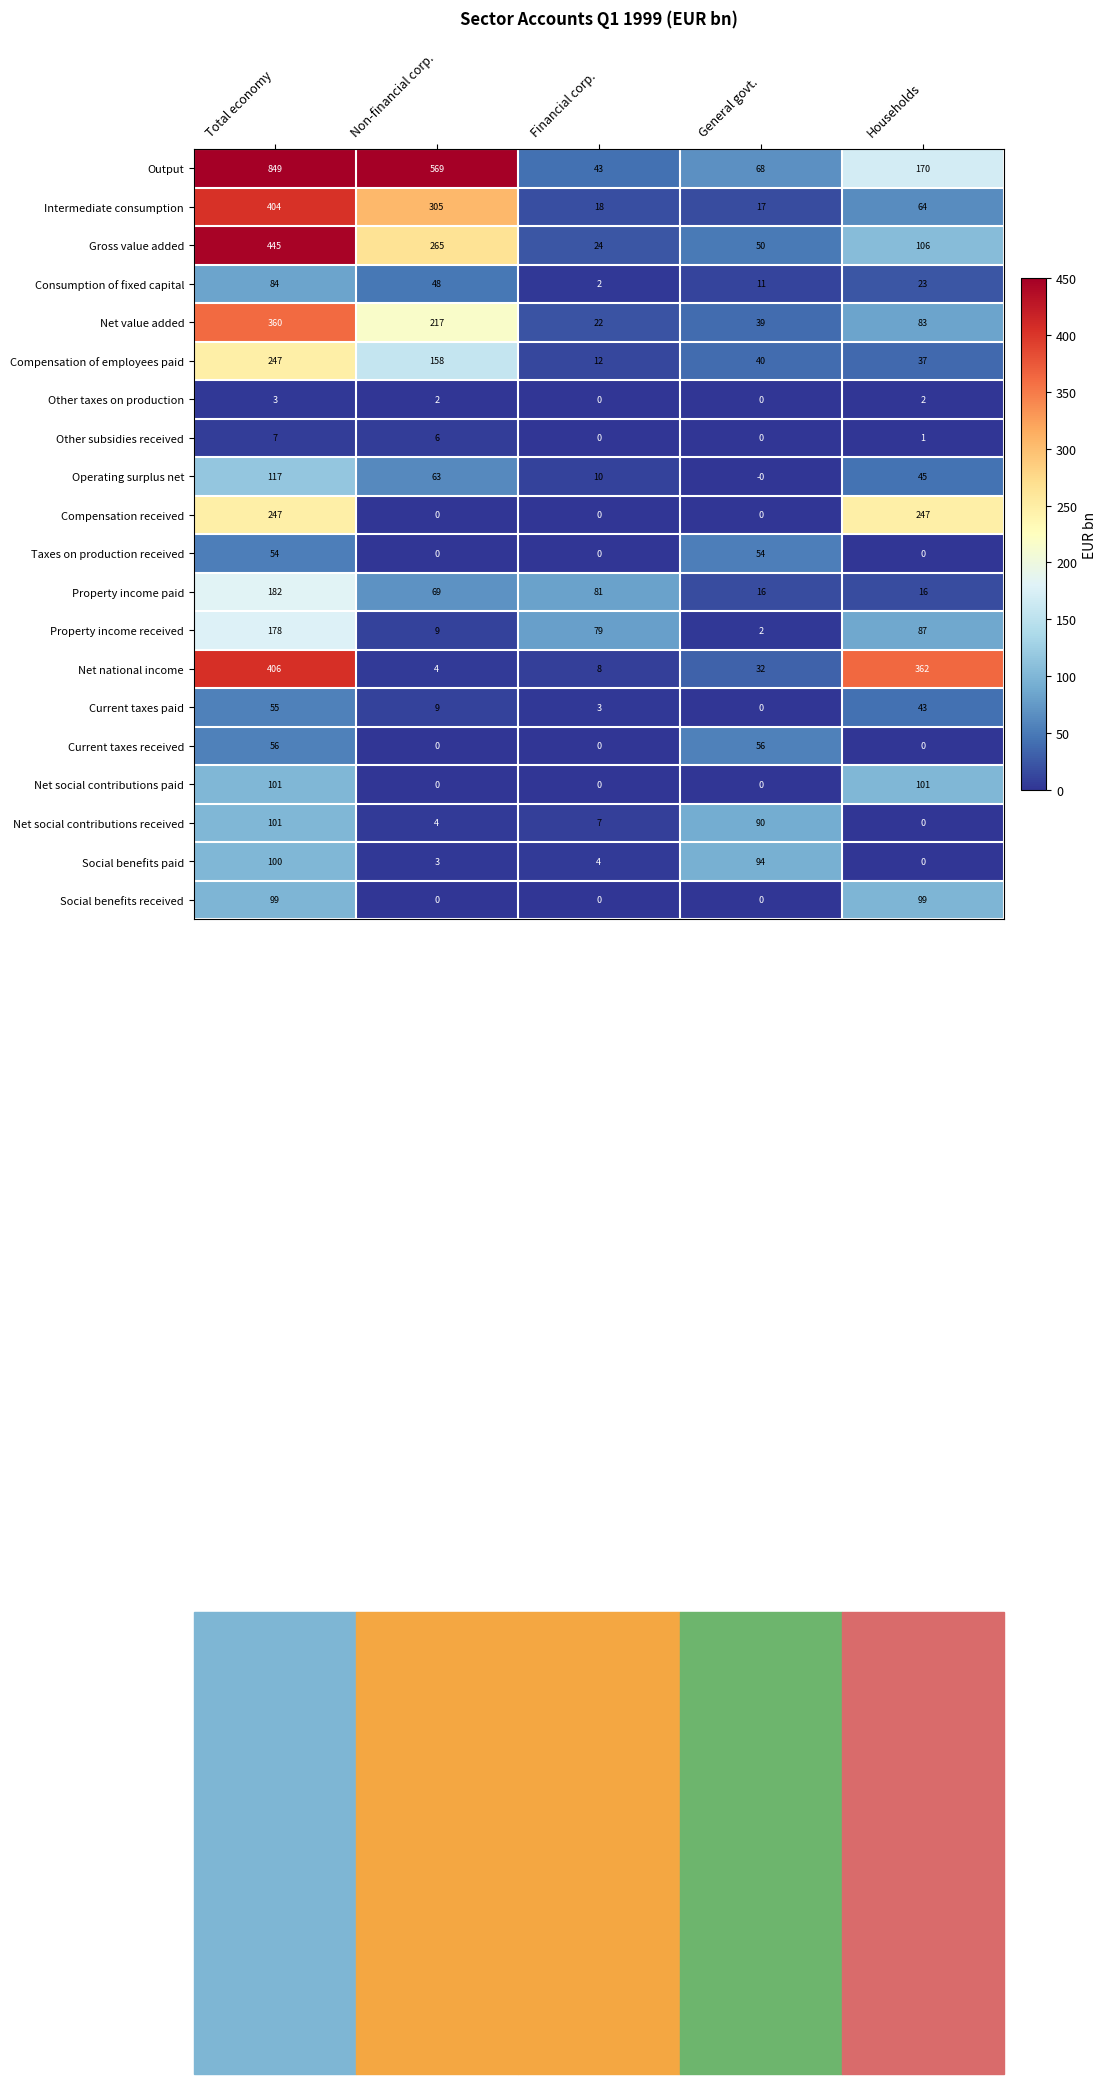

What is the greatest value displayed?

849